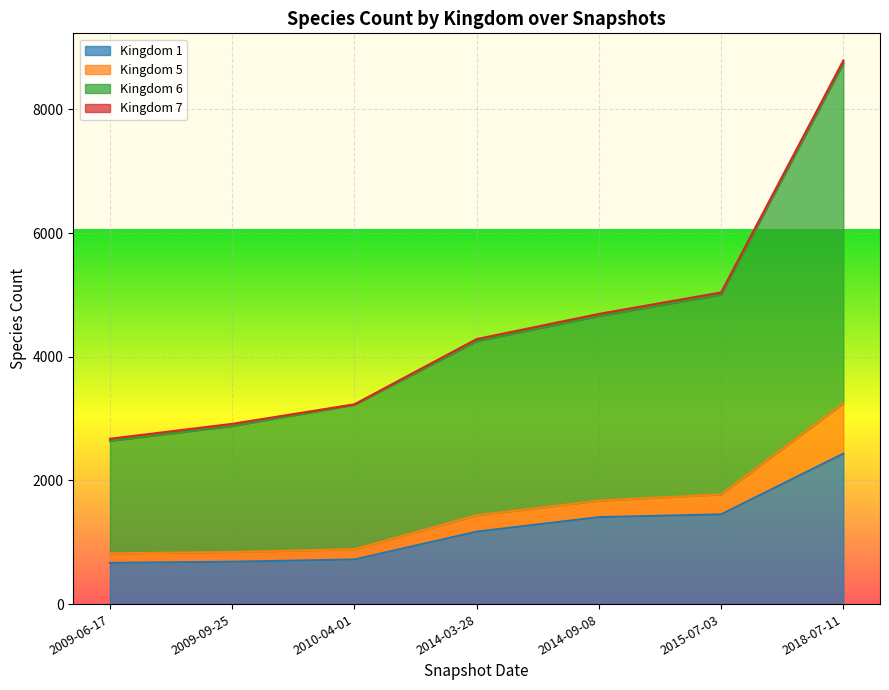

At how many categories does at least one series exceed 1660?

7